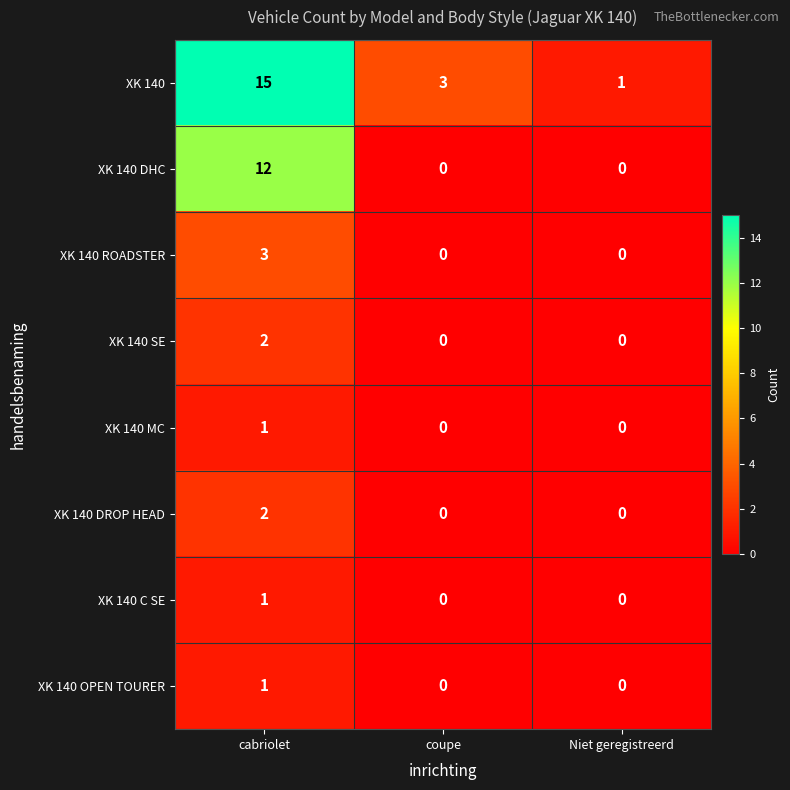

How many distinct data groups are displayed?

8